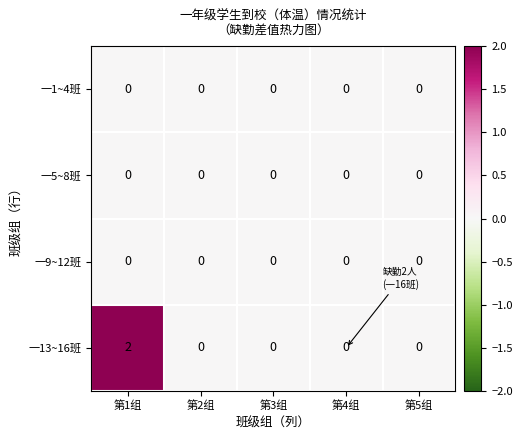

Which series has the largest range (max minus min)?

一13~16班